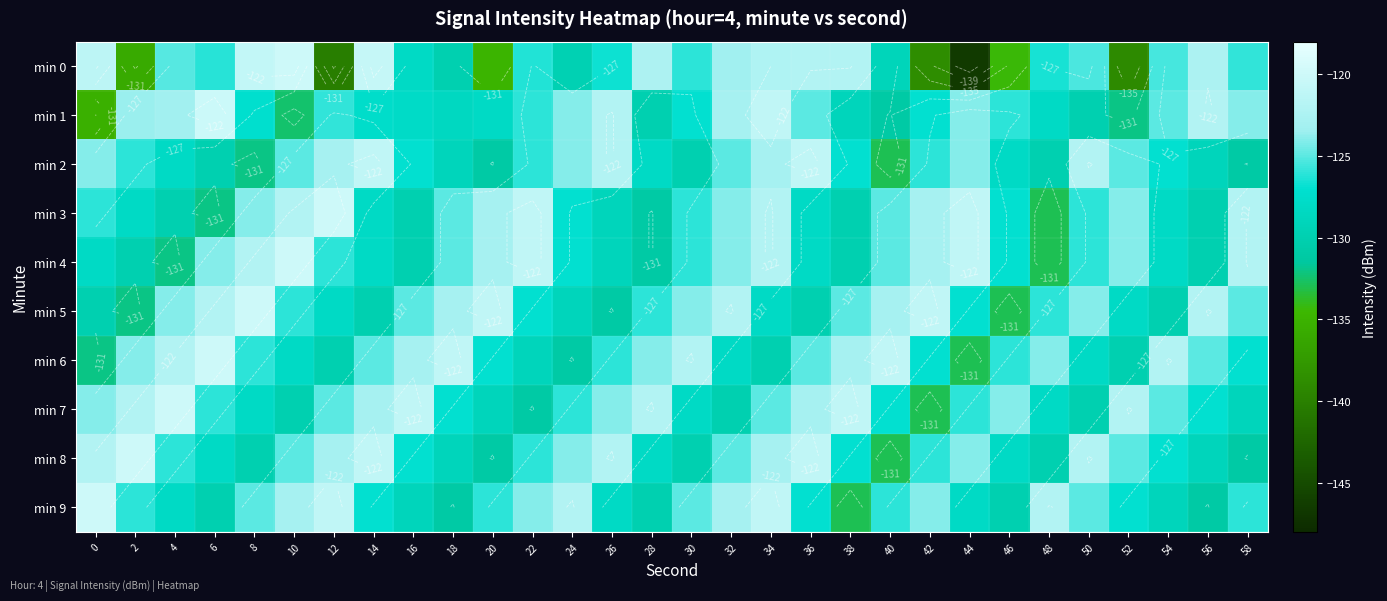

Is the value of min 4 at 4 greater than the value of min 0 at 14?

No